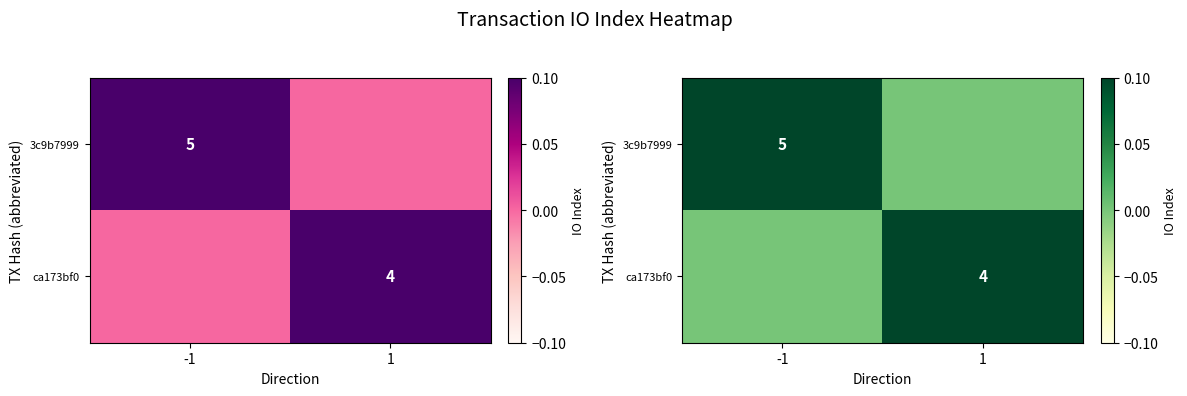

At which label is ca173bf0 closest to 2?

-1